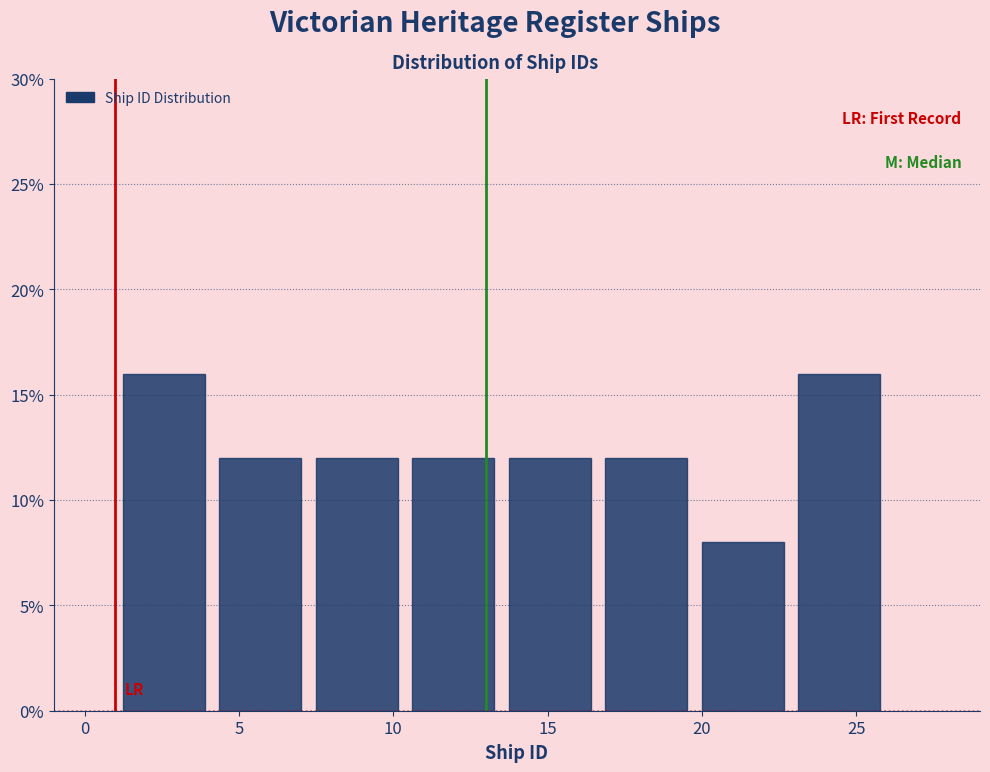

Reading left to right, list every bar in this chart as the range it spans on the x-axis followed by its height. Neither the bar edges nor the heights are printed on the chart, so give them approximately, as read against the axes.

1.0 to 4.0: 16
4.0 to 7.5: 12
7.5 to 10.5: 12
10.5 to 13.5: 12
13.5 to 16.5: 12
16.5 to 20.0: 12
20.0 to 23.0: 8
23.0 to 26.0: 16